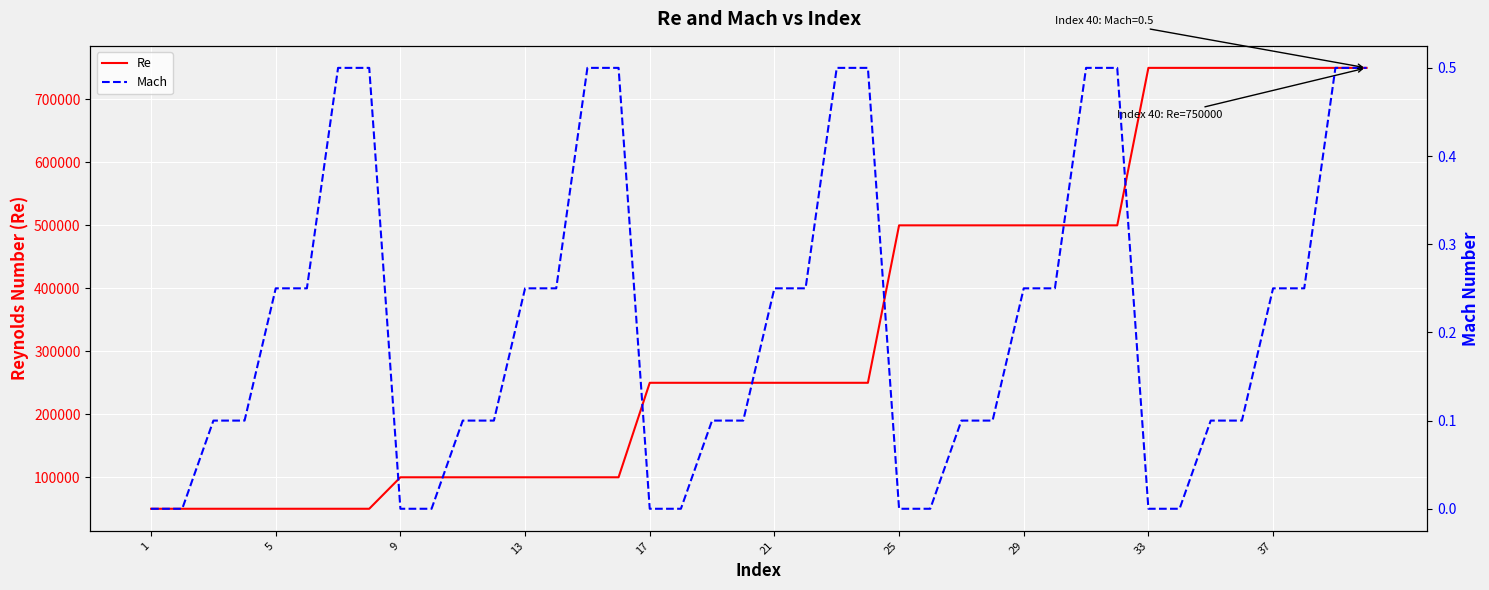

What is the minimum value for Re?

50000